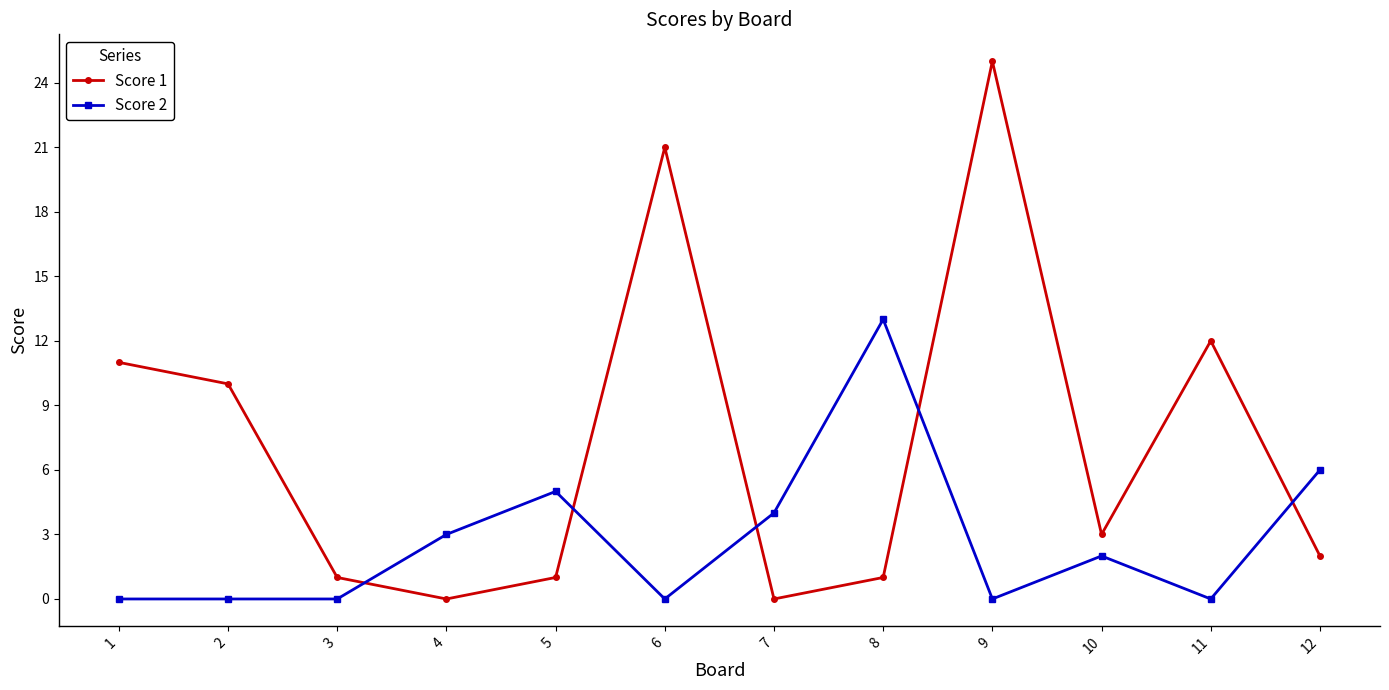

What is the total value across all series at 12?

8